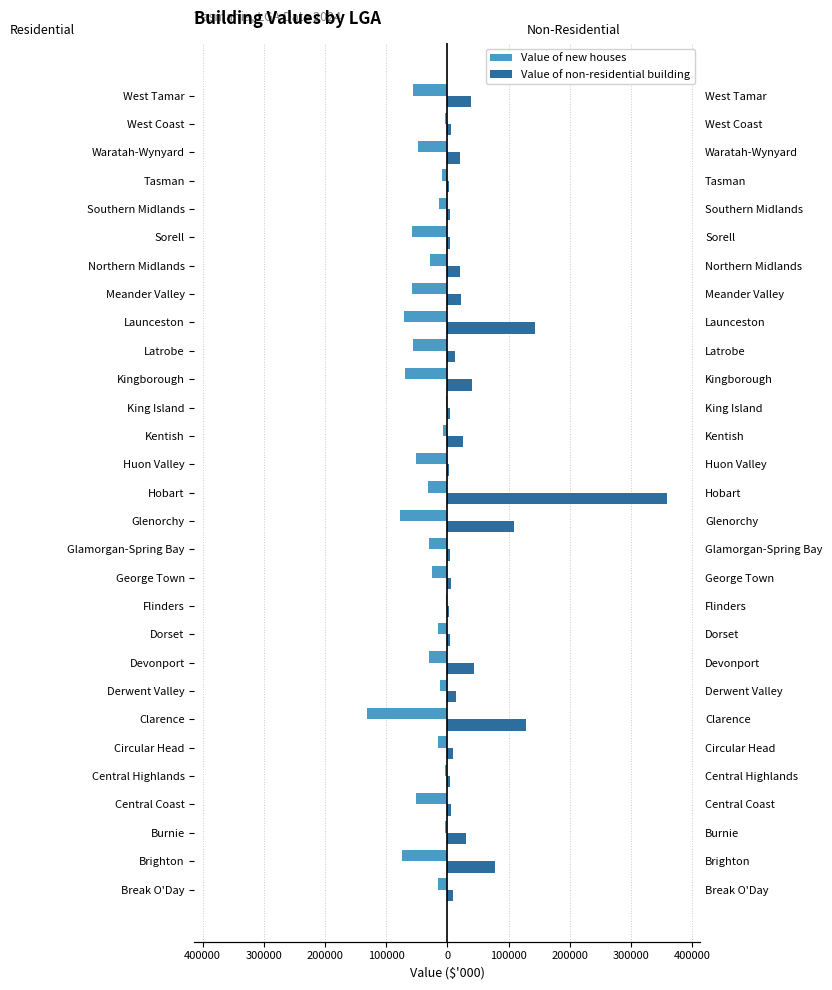

List the series in order of their peak value, lowest first.

Value of new houses, Value of non-residential building